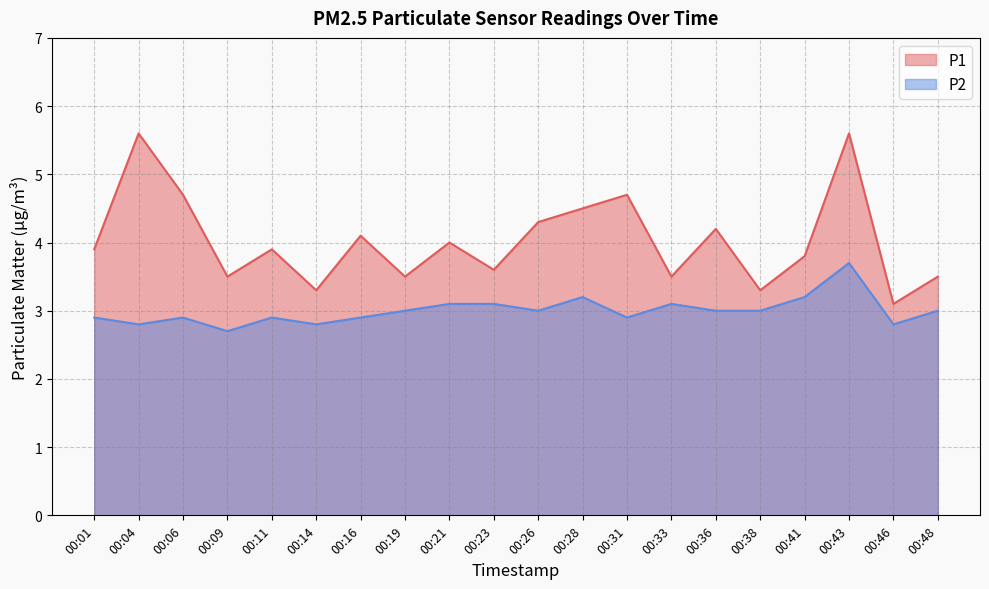

Reading left to right, what are all the values shown in this chart?

P1: 00:01=3.9	00:04=5.6	00:06=4.7	00:09=3.5	00:11=3.9	00:14=3.3	00:16=4.1	00:19=3.5	00:21=4.0	00:23=3.6	00:26=4.3	00:28=4.5	00:31=4.7	00:33=3.5	00:36=4.2	00:38=3.3	00:41=3.8	00:43=5.6	00:46=3.1	00:48=3.5
P2: 00:01=2.9	00:04=2.8	00:06=2.9	00:09=2.7	00:11=2.9	00:14=2.8	00:16=2.9	00:19=3.0	00:21=3.1	00:23=3.1	00:26=3.0	00:28=3.2	00:31=2.9	00:33=3.1	00:36=3.0	00:38=3.0	00:41=3.2	00:43=3.7	00:46=2.8	00:48=3.0